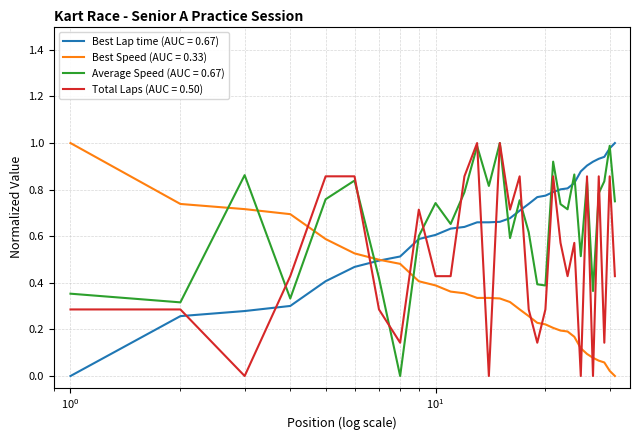

How many lines are shown in the chart?

4